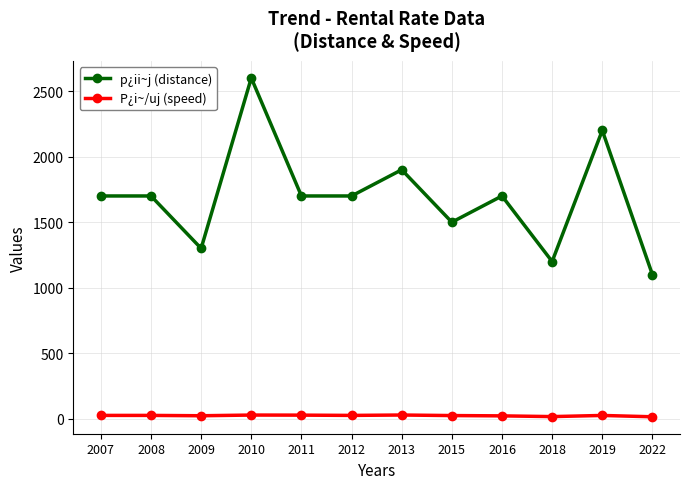

What is the average value of the p¿ii~j (distance) series?

1691.7